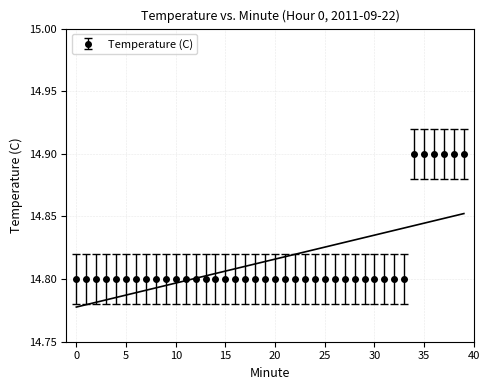

True or false: the data shows 5.6 at 39.

False